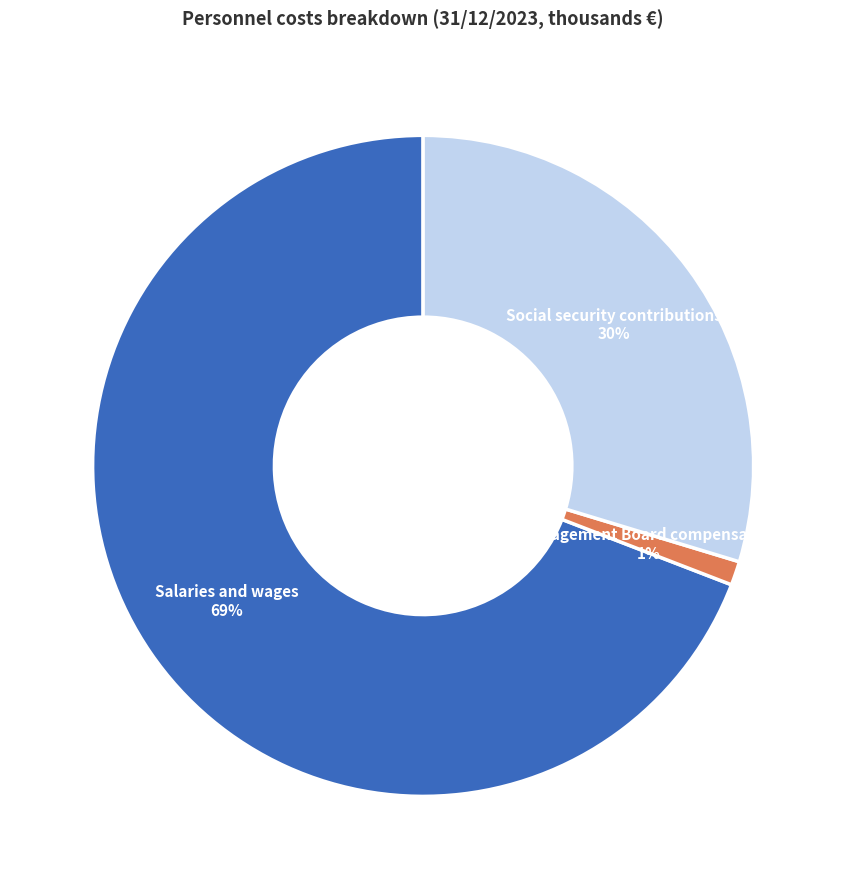

How many slices are in this pie chart?

3